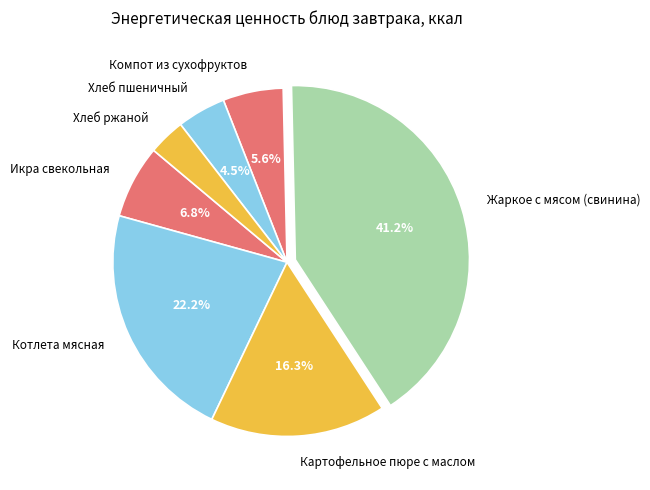

Count the number of slices in the pie.

7